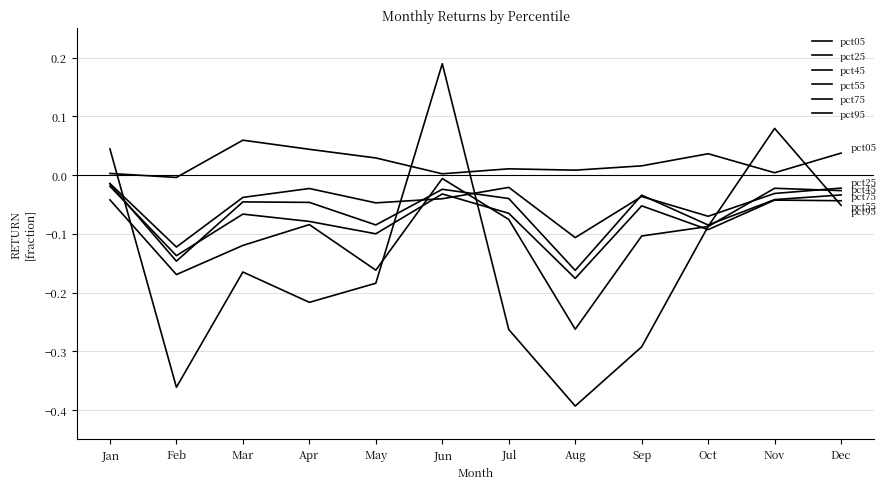

Between which two adjacent categories do pct75 and pct25 first intersect?

May and Jun